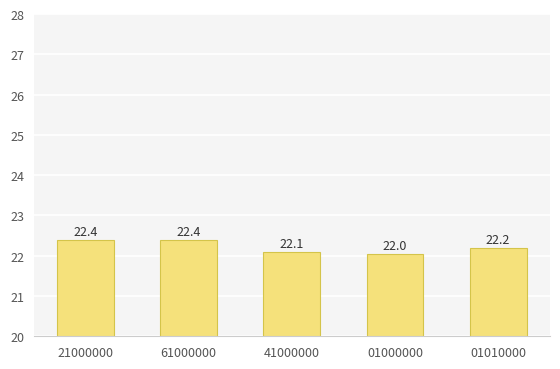

Read the value at 01000000.

22.0